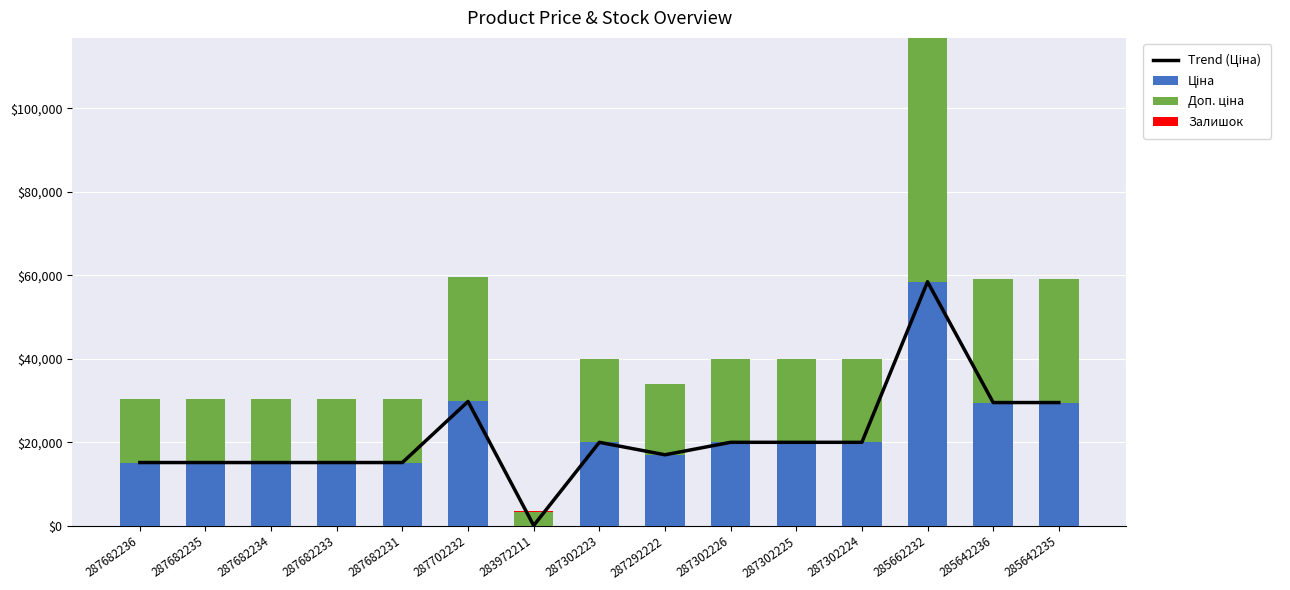

At 287302224, list the series in order from smallest to largest.

Залишок, Trend (Ціна), Ціна, Доп. ціна